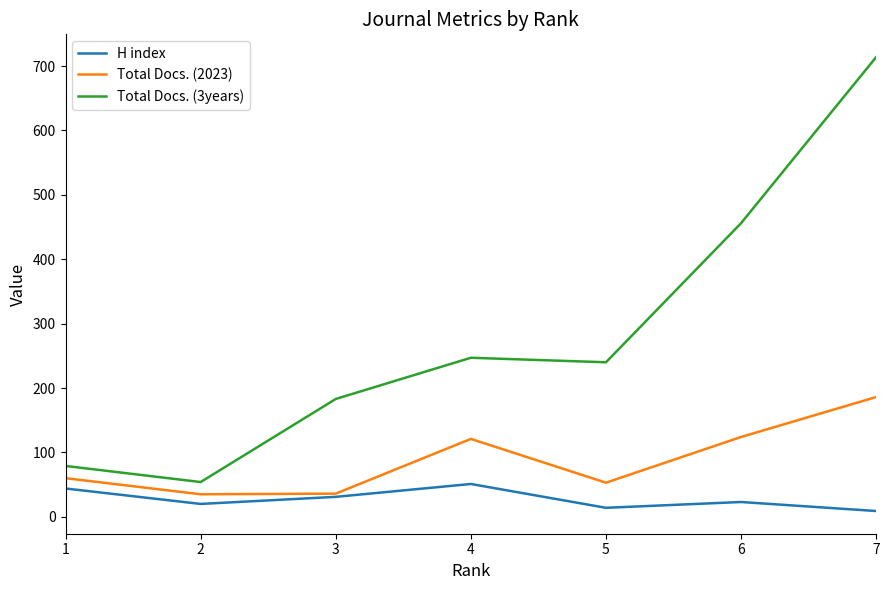

Is the value of Total Docs. (3years) at 3 greater than the value of Total Docs. (2023) at 5?

Yes